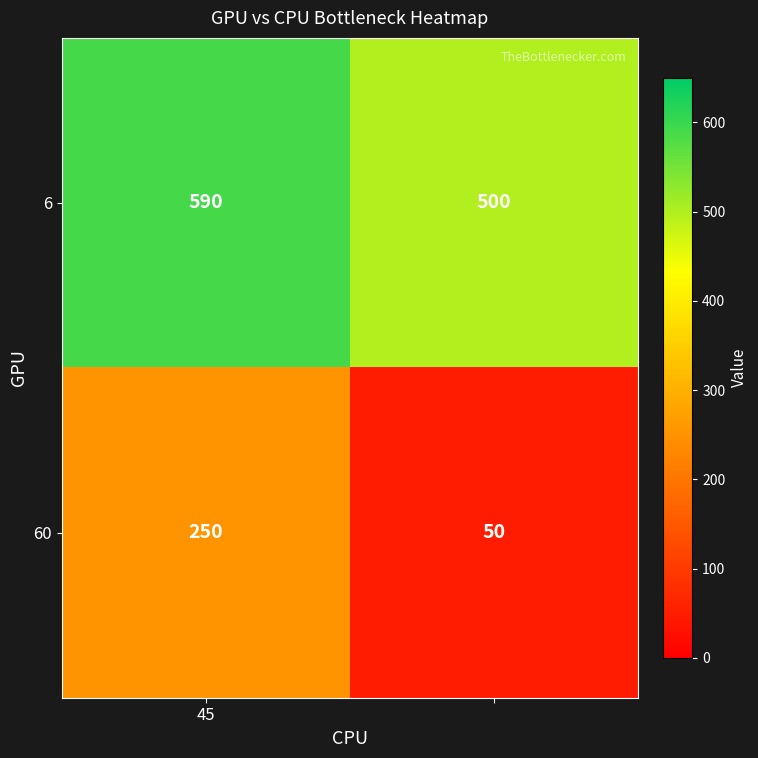

Reading right to left, what are all the values shown in this chart?

6: 500	590
60: 50	250